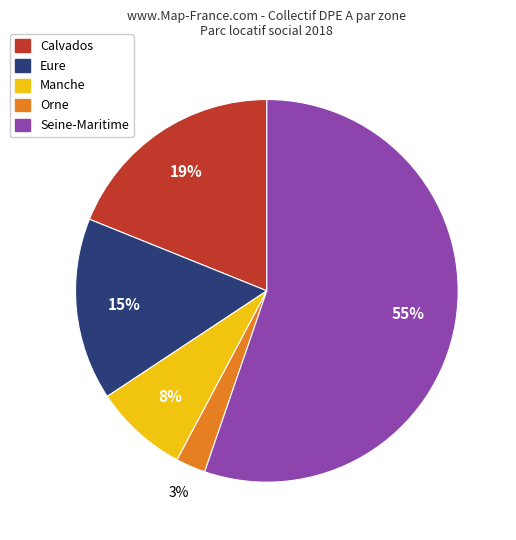

What is the smallest slice in the pie chart?

Orne